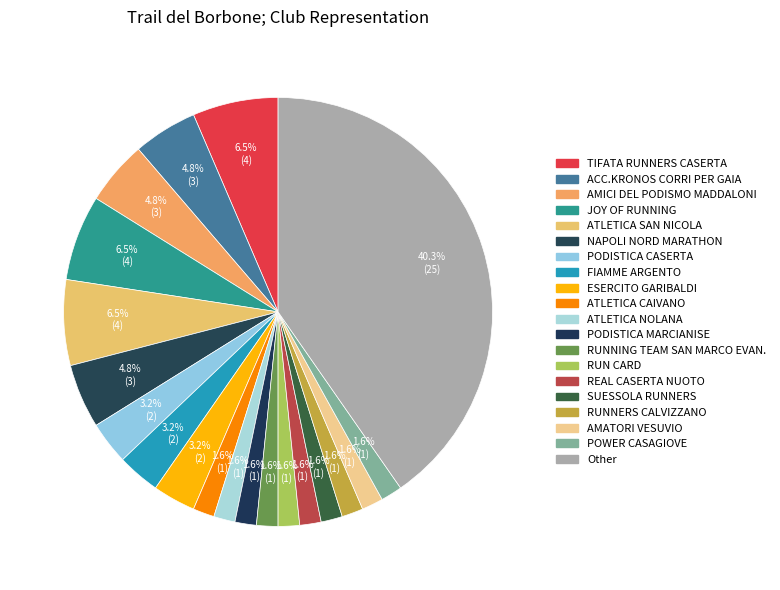

The JOY OF RUNNING slice represents 20% of the pie. True or false?

False